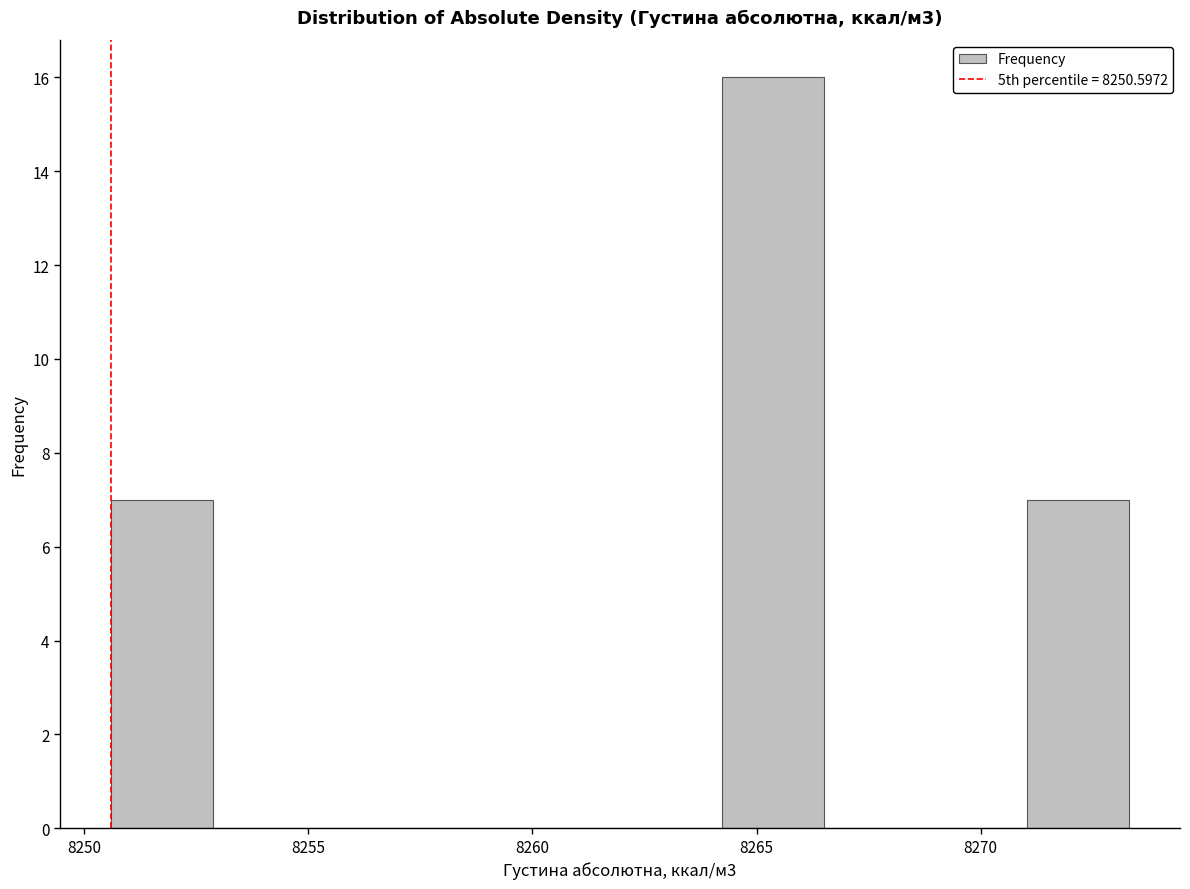

Reading left to right, transcribe this chart: for each bar, give the range it covers on the x-axis and its height. Neither the bar edges nor the heights are printed on the chart, so give them approximately, as read against the axes.

8250.5 to 8253.0: 7
8253.0 to 8255.0: 0
8255.0 to 8257.5: 0
8257.5 to 8259.5: 0
8259.5 to 8262.0: 0
8262.0 to 8264.0: 0
8264.0 to 8266.5: 16
8266.5 to 8269.0: 0
8269.0 to 8271.0: 0
8271.0 to 8273.5: 7